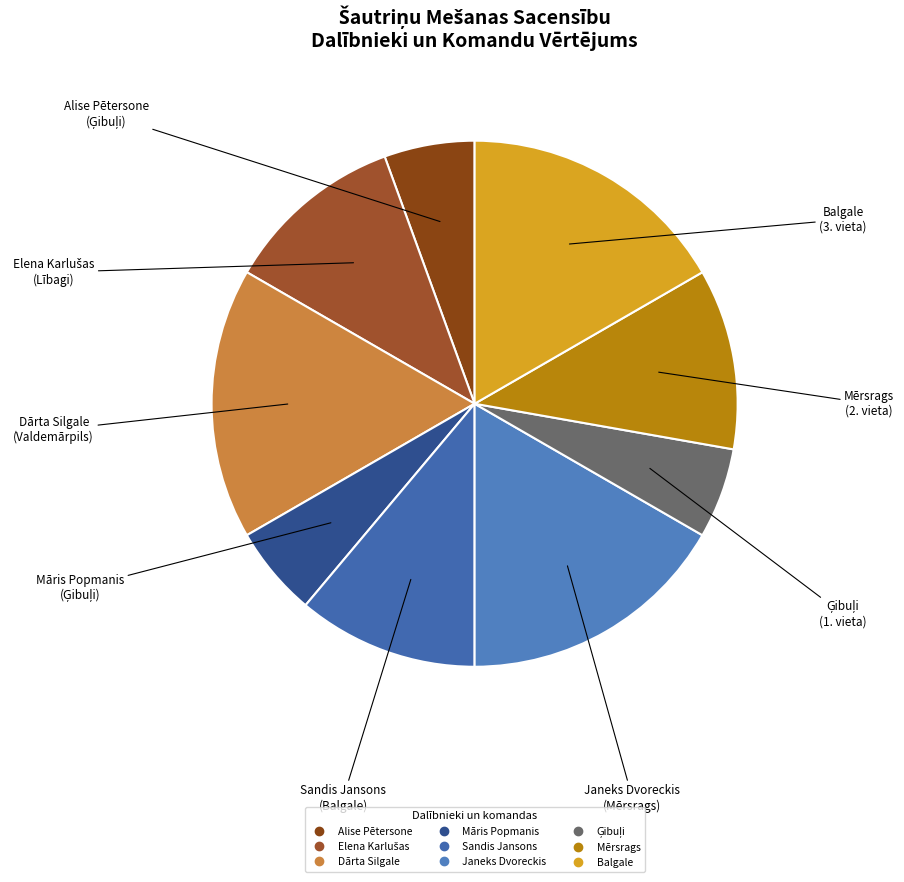

How many slices are in this pie chart?

9